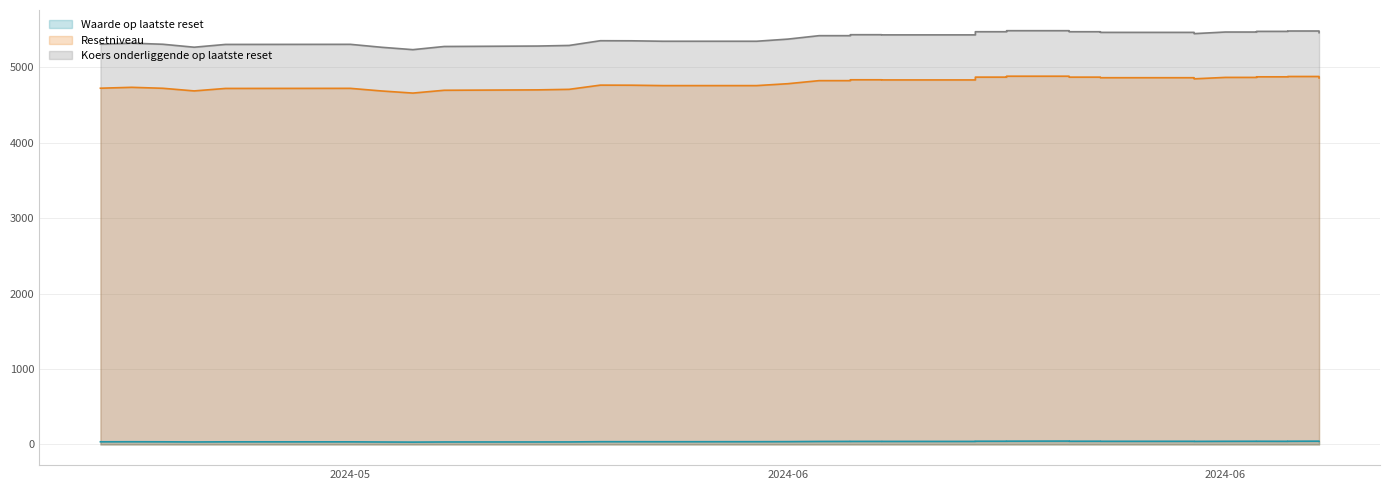

Which series changed the most between 5 and 23?

Koers onderliggende op laatste reset